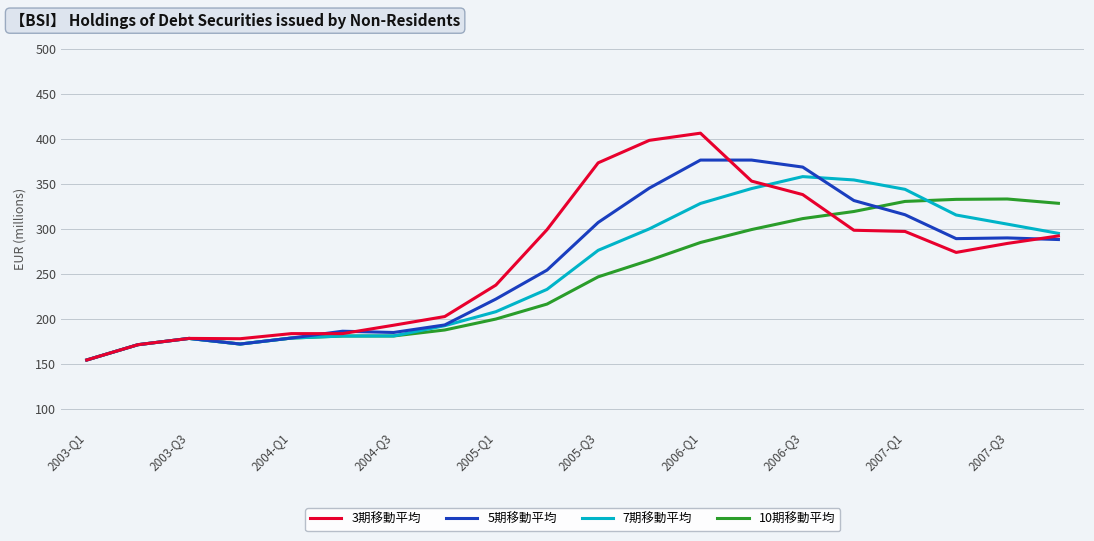

List the series in order of their peak value, lowest first.

10期移動平均, 7期移動平均, 5期移動平均, 3期移動平均